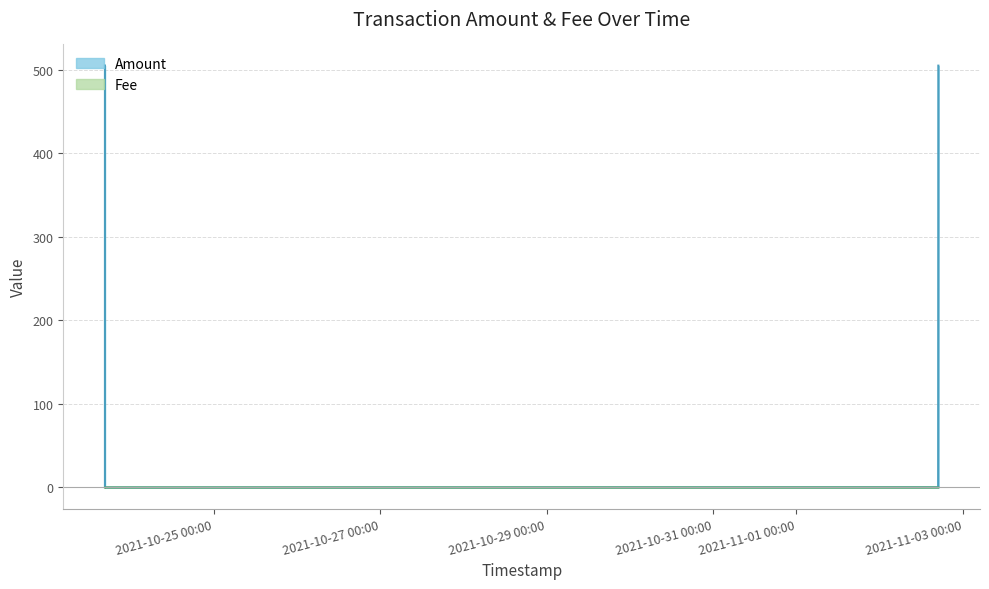

The value of Amount at 2021-11-02 16:55:11 is 285.8. True or false?

False